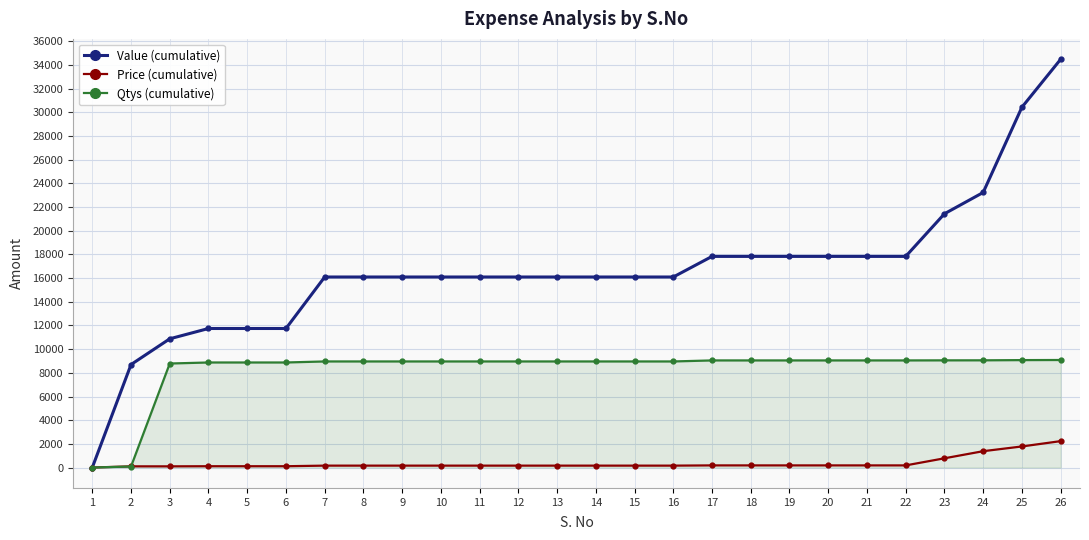

The value of Value (cumulative) at 4 is 11745.0. True or false?

True